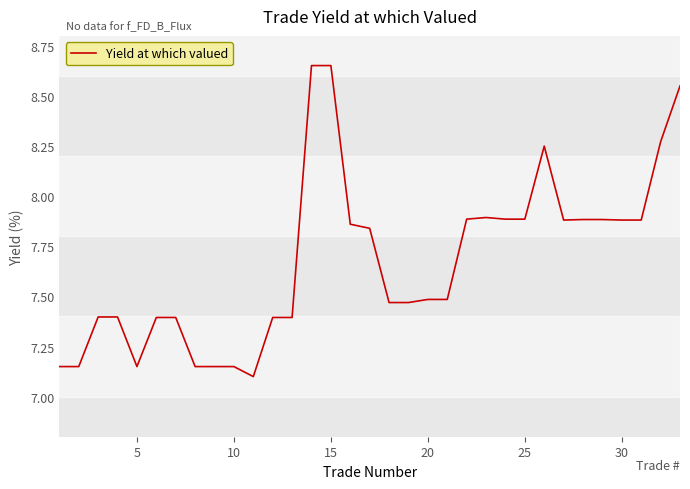

Does the chart display data point markers on the line(s)?

No